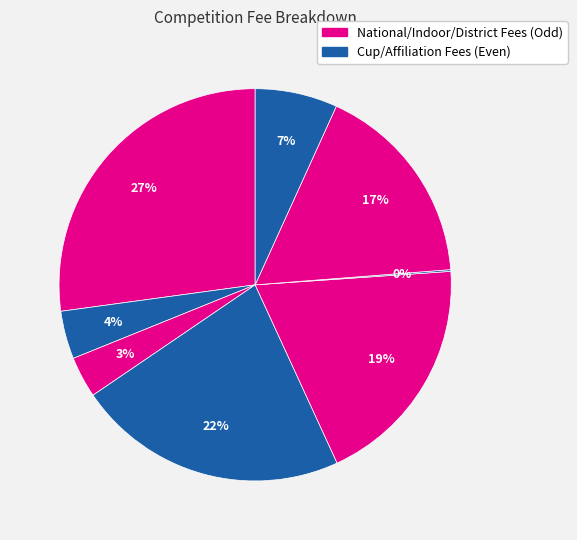

To the nearest percent, what is the difference between the largest and smallest slice percentages?

27%